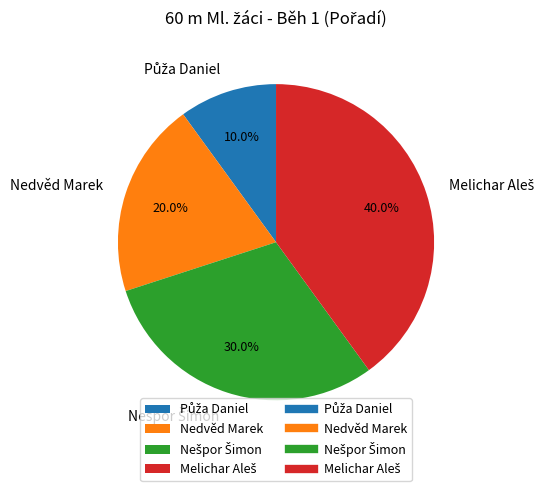

Is Nedvěd Marek the majority of the pie?

No